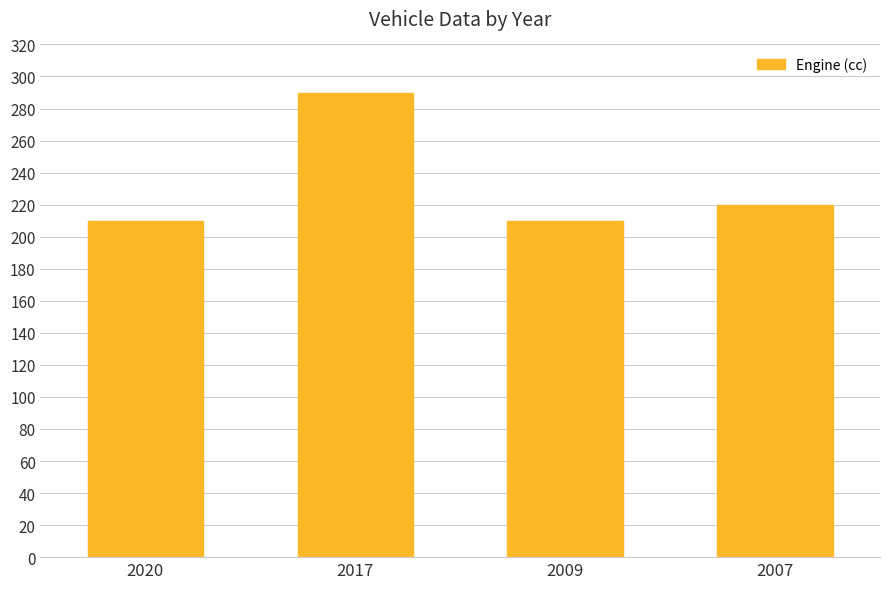

Where is the data nearest to the value 250?

2007